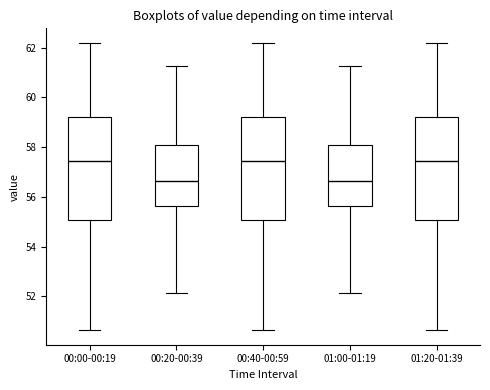

Reading left to right, read every box against the y-axis: the position of its median line, the range the box covers, and the ends of its whiskers. The values are not printed on the chart, so give them approximately, as read against the axis.

00:00-00:19: median 57.4, box 55.0 to 59.2, whiskers 50.6 to 62.2
00:20-00:39: median 56.6, box 55.6 to 58.0, whiskers 52.2 to 61.2
00:40-00:59: median 57.4, box 55.0 to 59.2, whiskers 50.6 to 62.2
01:00-01:19: median 56.6, box 55.6 to 58.0, whiskers 52.2 to 61.2
01:20-01:39: median 57.4, box 55.0 to 59.2, whiskers 50.6 to 62.2